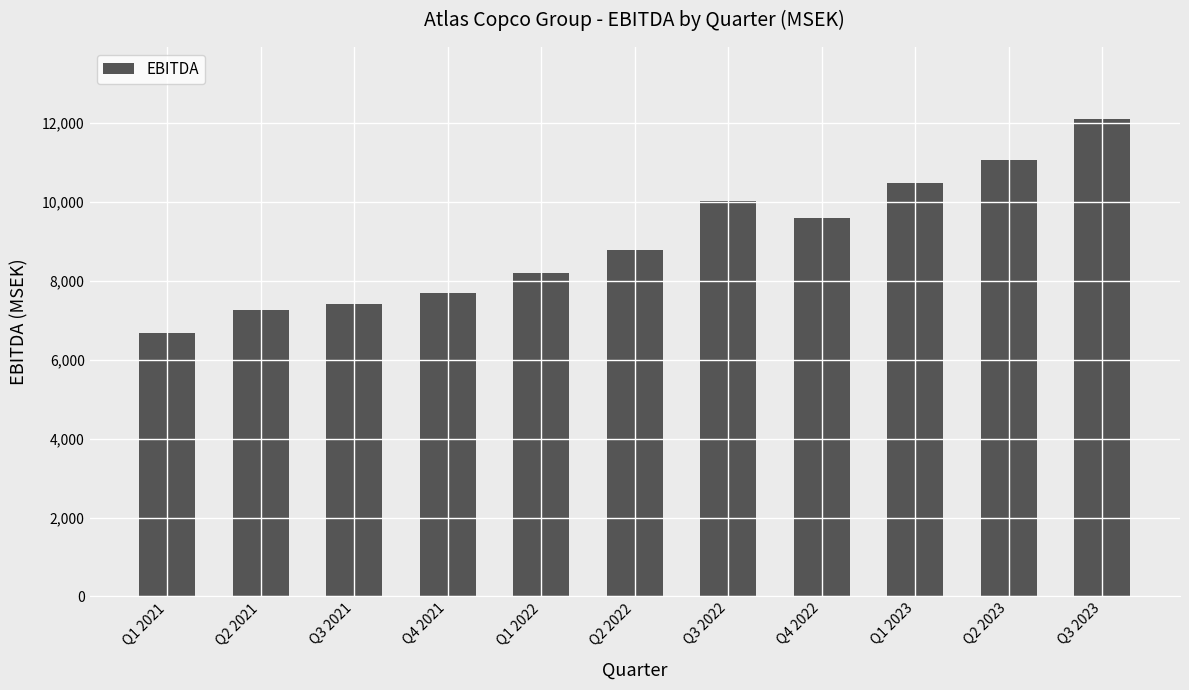

What is the change in value from Q3 2022 to Q2 2023?

+1059